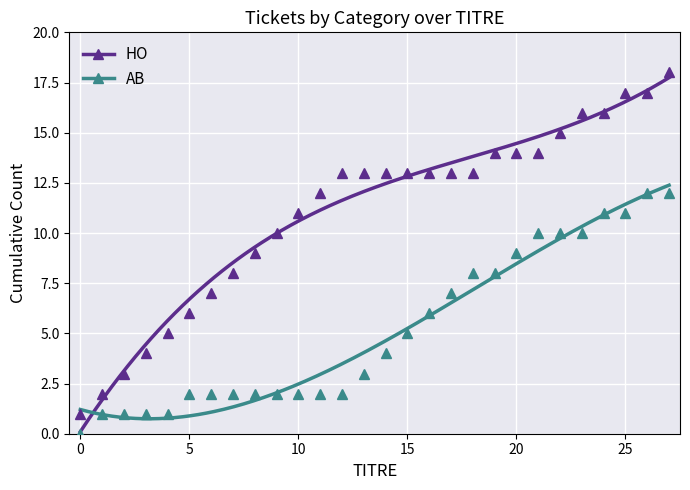

What is the maximum value for AB?

12